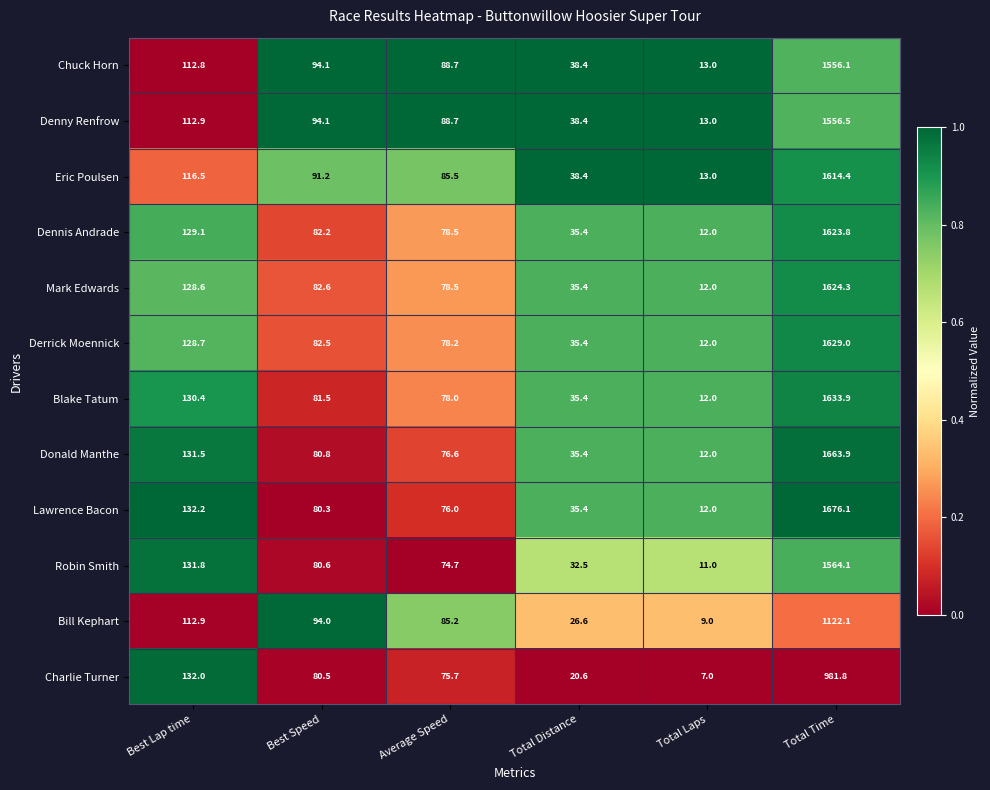

Which series has the widest spread of values?

Lawrence Bacon